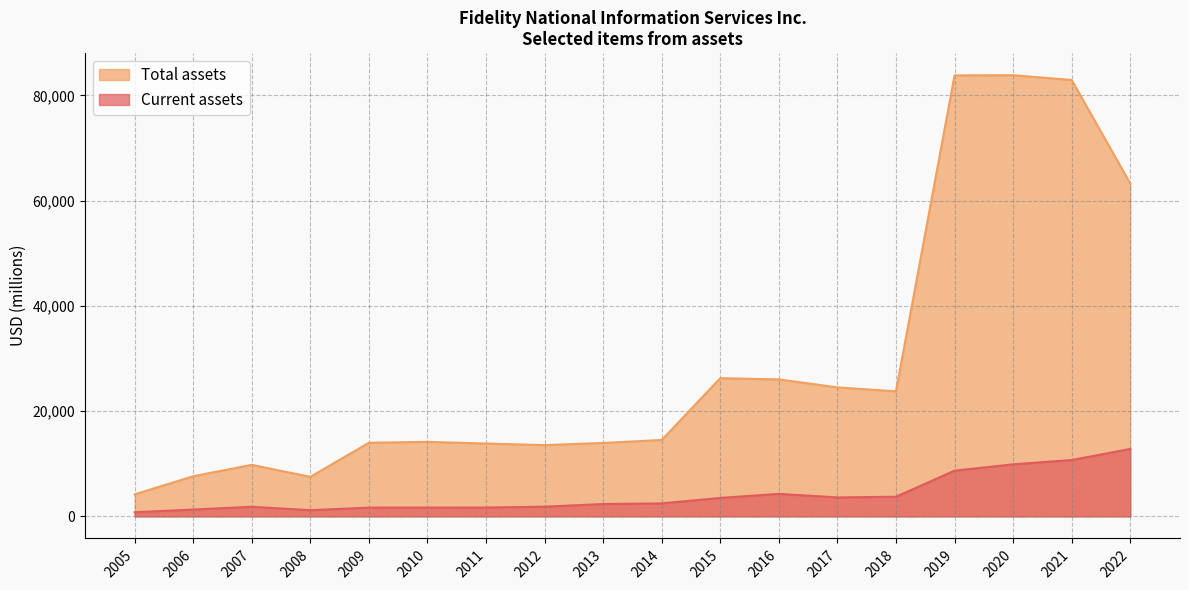

Read the Current assets value at 2018, to the nearest 100.

3700